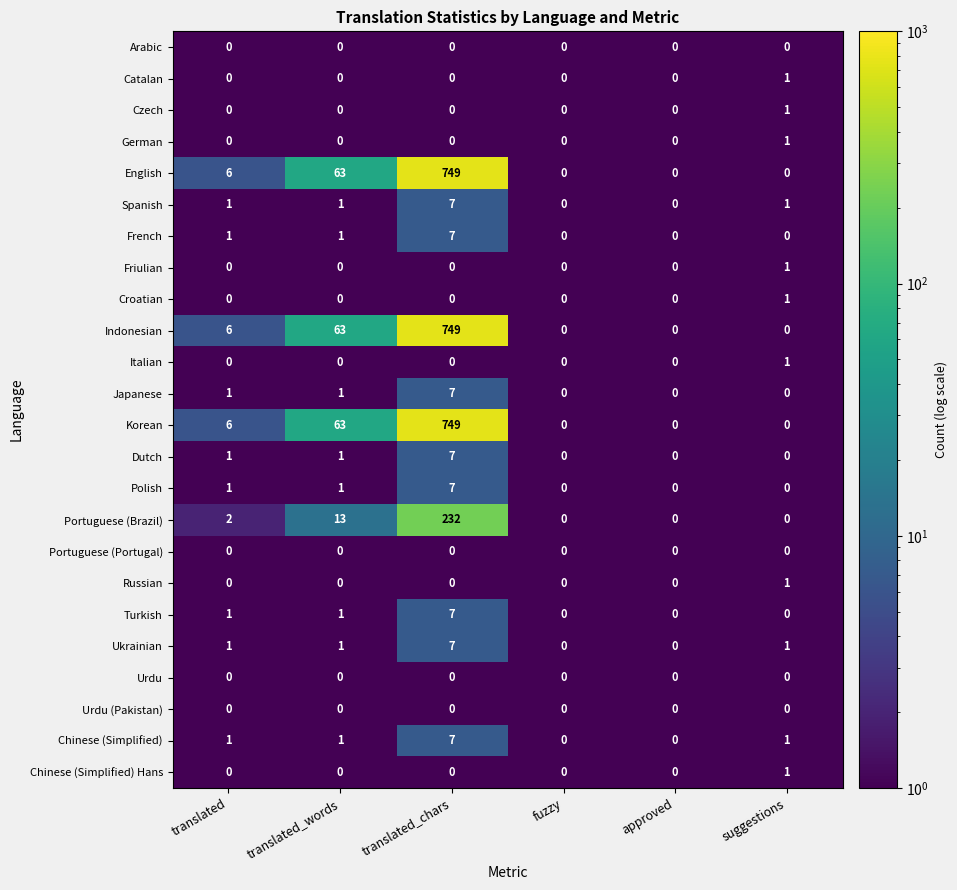

What is the difference between the maximum and second lowest values in the Indonesian series?

749